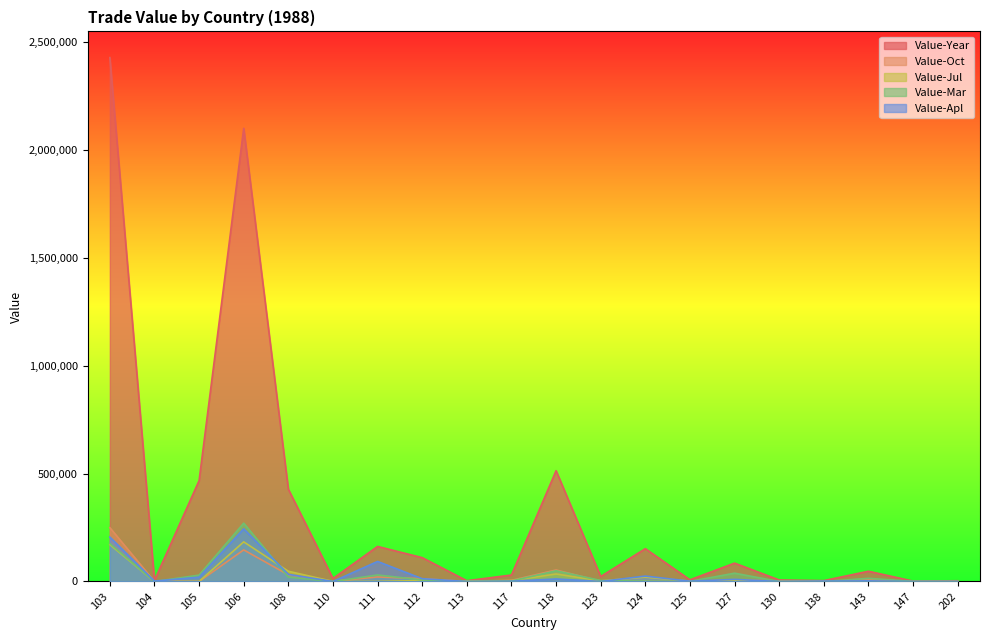

Reading left to right, transcribe all the data shown in this chart.

Value-Year: 2429165	5127	467712	2101263	427917	13975	162461	110500	3582	29983	513761	23131	152025	7836	85121	7004	4077	47494	1675	3385
Value-Oct: 249592	0	0	146421	30649	1022	20982	12838	0	5027	53200	830	0	0	8245	1761	0	7716	0	0
Value-Jul: 171221	0	220	183730	47434	335	296	4483	2137	4028	34722	2793	20249	1609	4922	0	0	0	0	0
Value-Mar: 176151	0	29448	270446	20279	0	30119	7146	0	2428	49581	4512	1526	434	38514	0	0	14560	647	0
Value-Apl: 205852	1828	19956	244164	32938	0	92874	12894	0	1100	11632	0	24964	1417	9785	0	1717	2806	0	0